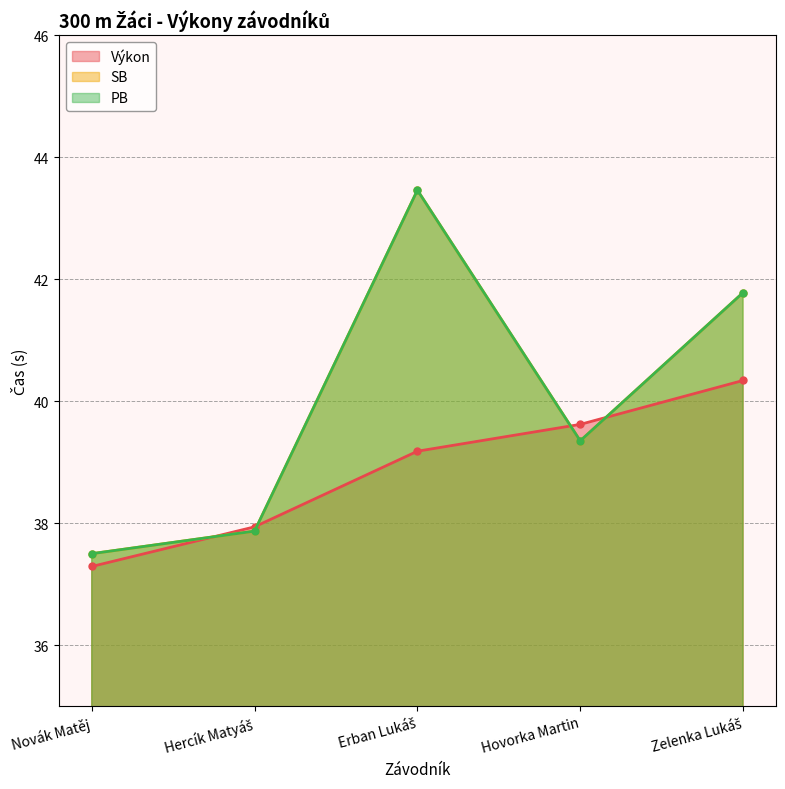

What is the difference between the SB values at Erban Lukáš and Novák Matěj?

6.0